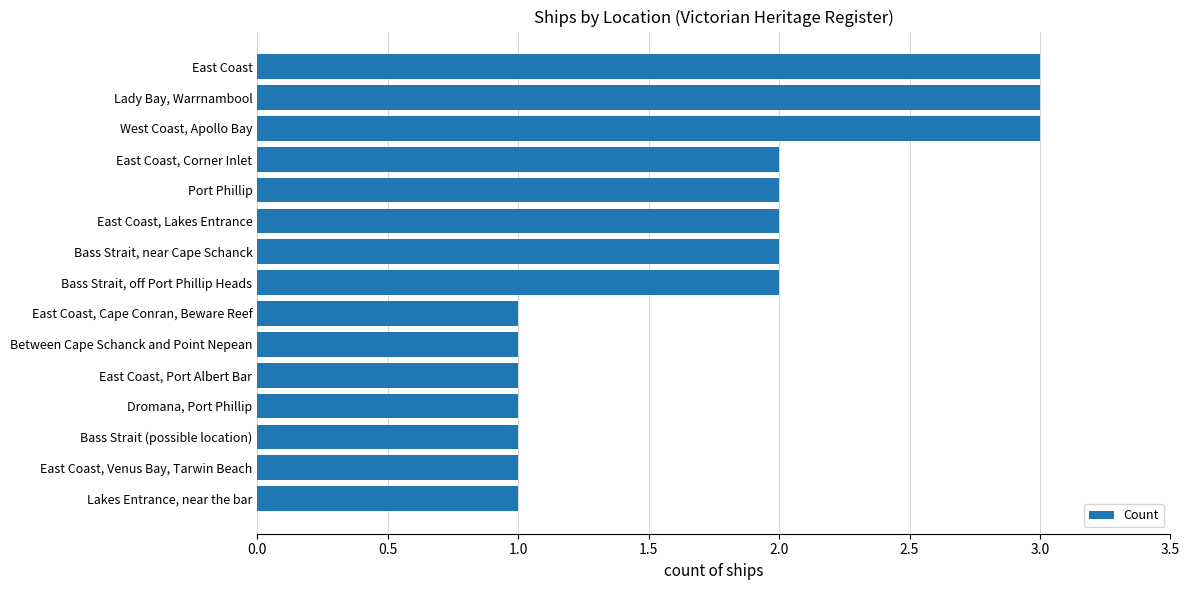

The value at East Coast, Corner Inlet is 2. True or false?

True